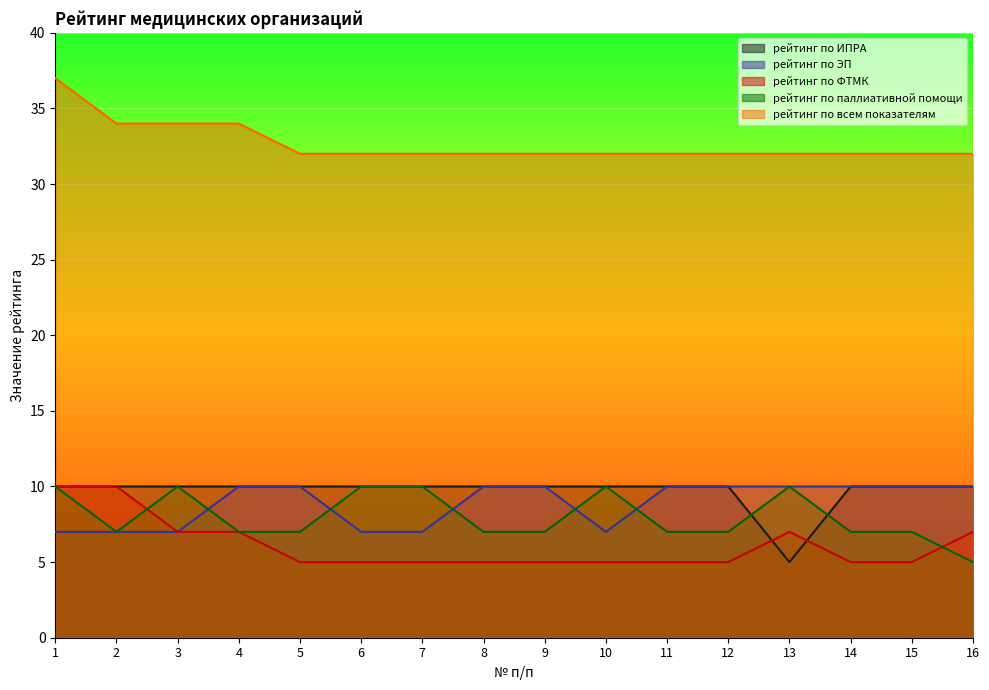

What is the average value of the рейтинг по ЭП series?

9